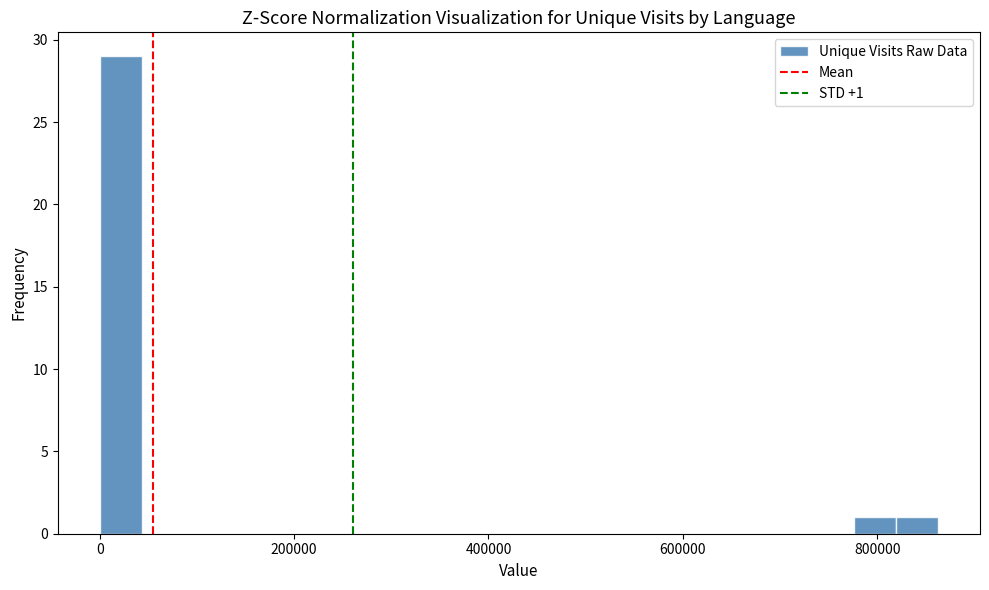

Read against the x-axis, roughly where is the centre of the tallest bar?

20000